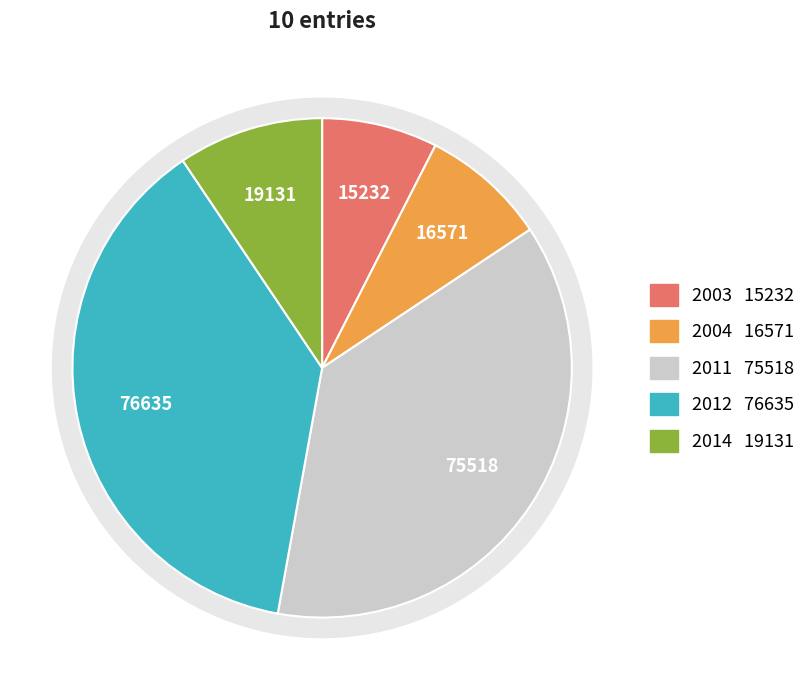

Approximately how many times larger is the value at 2011-07-19 compared to 2012-08-14?

1.0